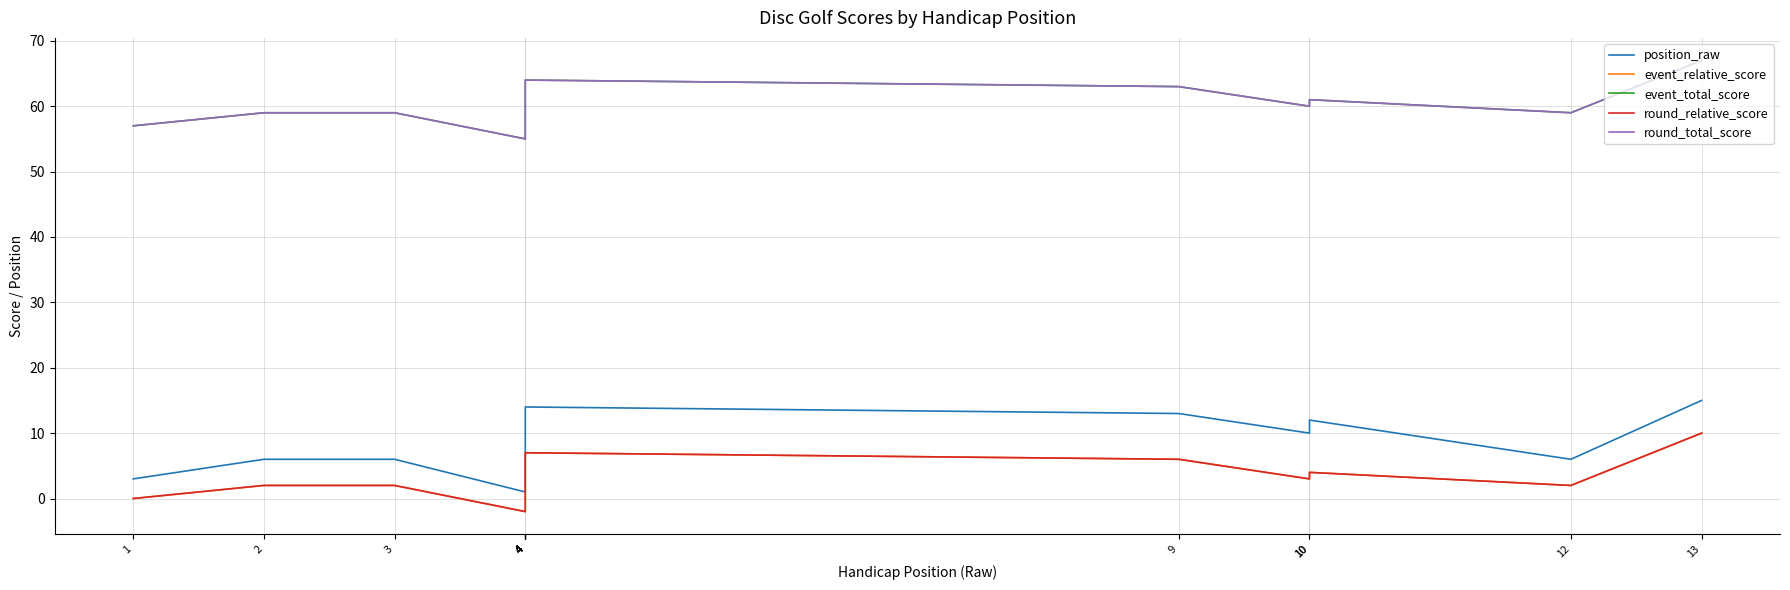

At which category does event_relative_score reach its first local valley?

4